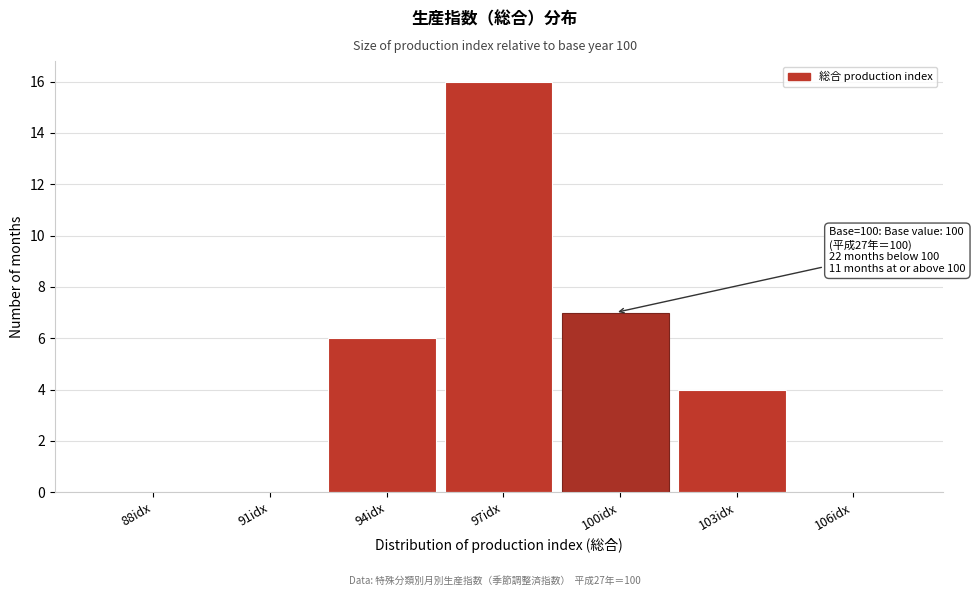

Reading left to right, what are all the values shown in this chart?

88idx=0	91idx=0	94idx=6	97idx=16	100idx=7	103idx=4	106idx=0